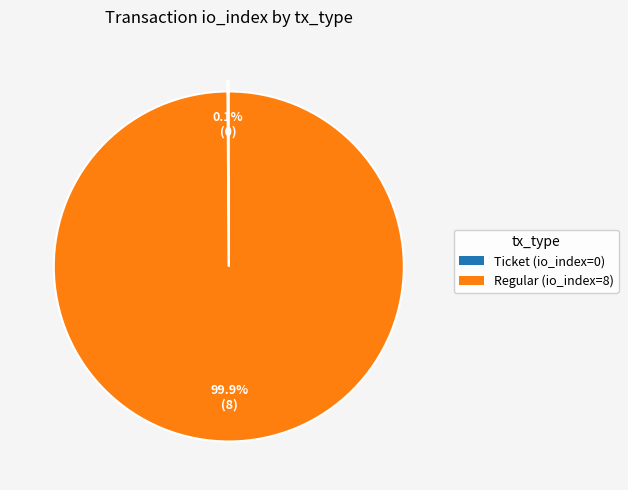

Does any single category account for the majority?

Yes